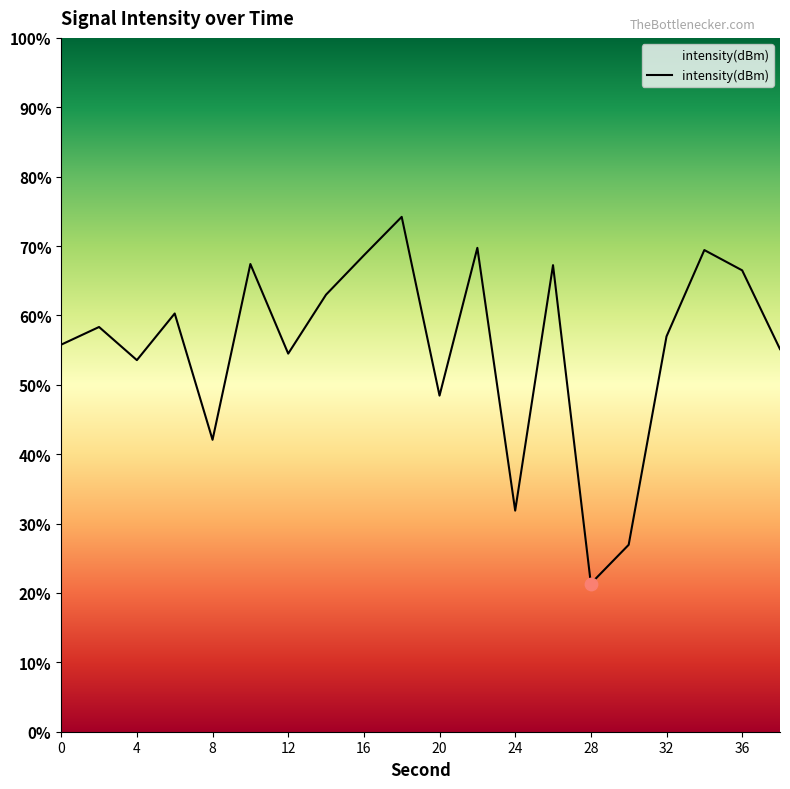

What is the maximum value shown in the chart?

74.2